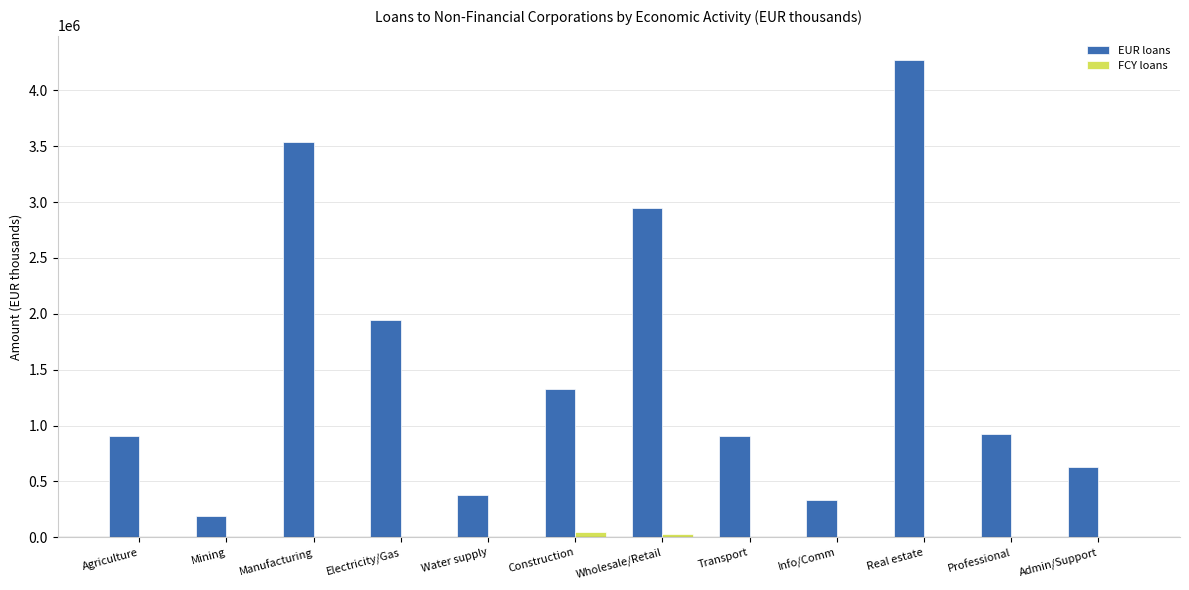

Which series has the largest total across all categories?

EUR loans